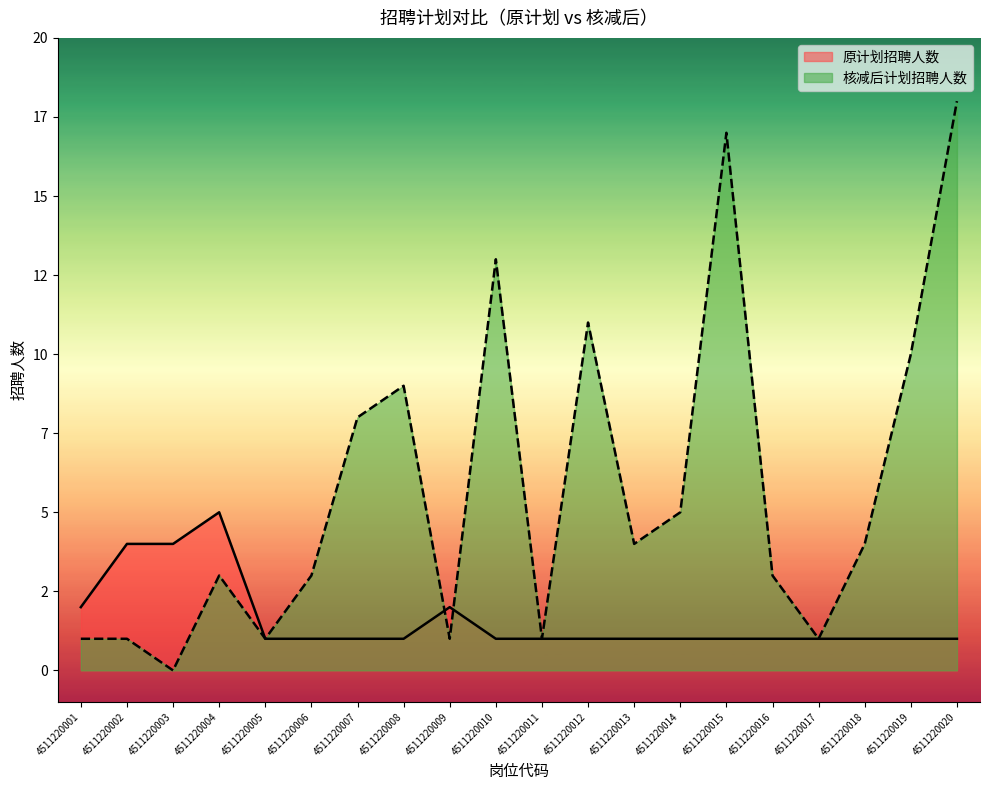

What is the sum of the 核减后计划招聘人数 values at 4511220001 and 4511220017?

2